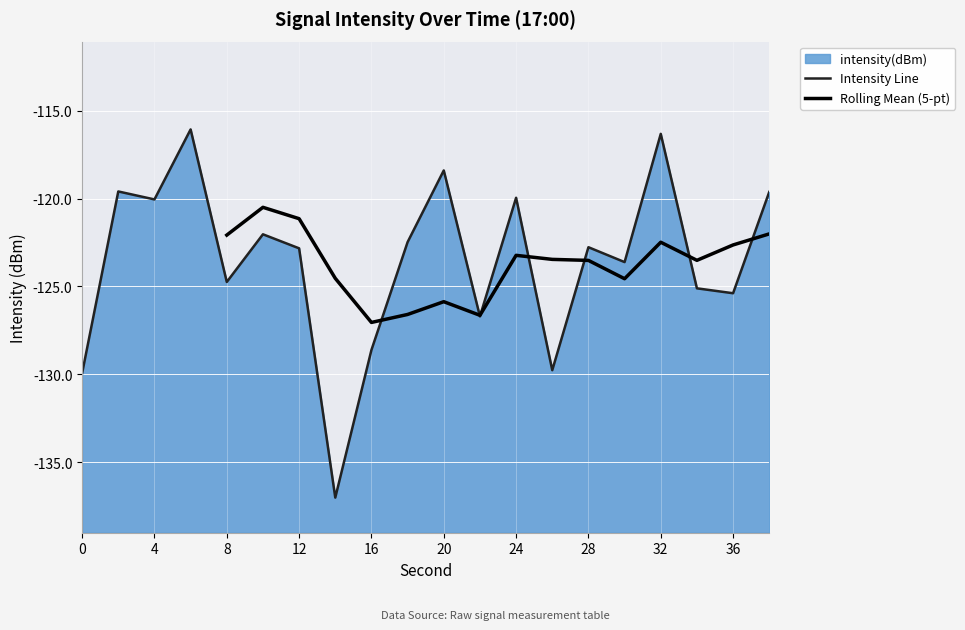

True or false: there are more than 0 points higher than both neighbors.

True